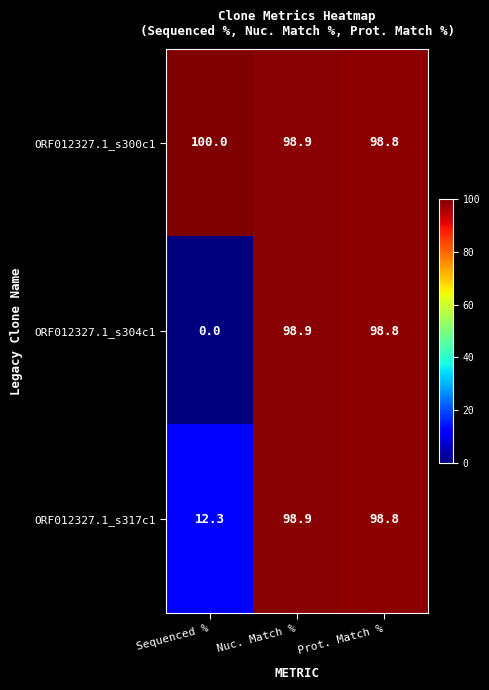

The ORF012327.1_s300c1 series shows 63.4 at Sequenced %. True or false?

False